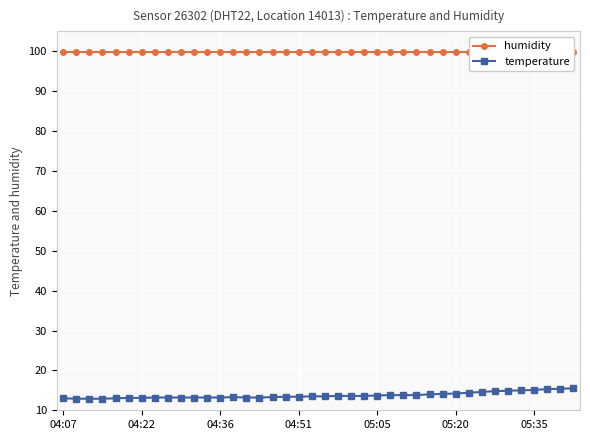

The value of temperature at 28 is 6.5. True or false?

False